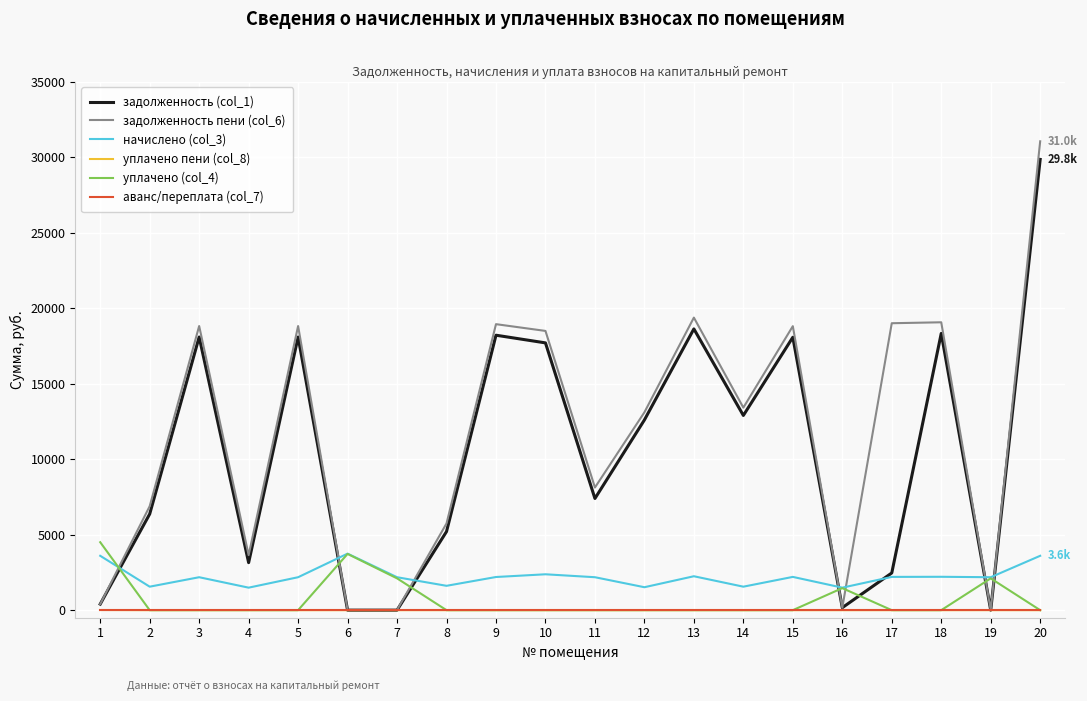

How many values in the начислено (col_3) series exceed 2181?

14